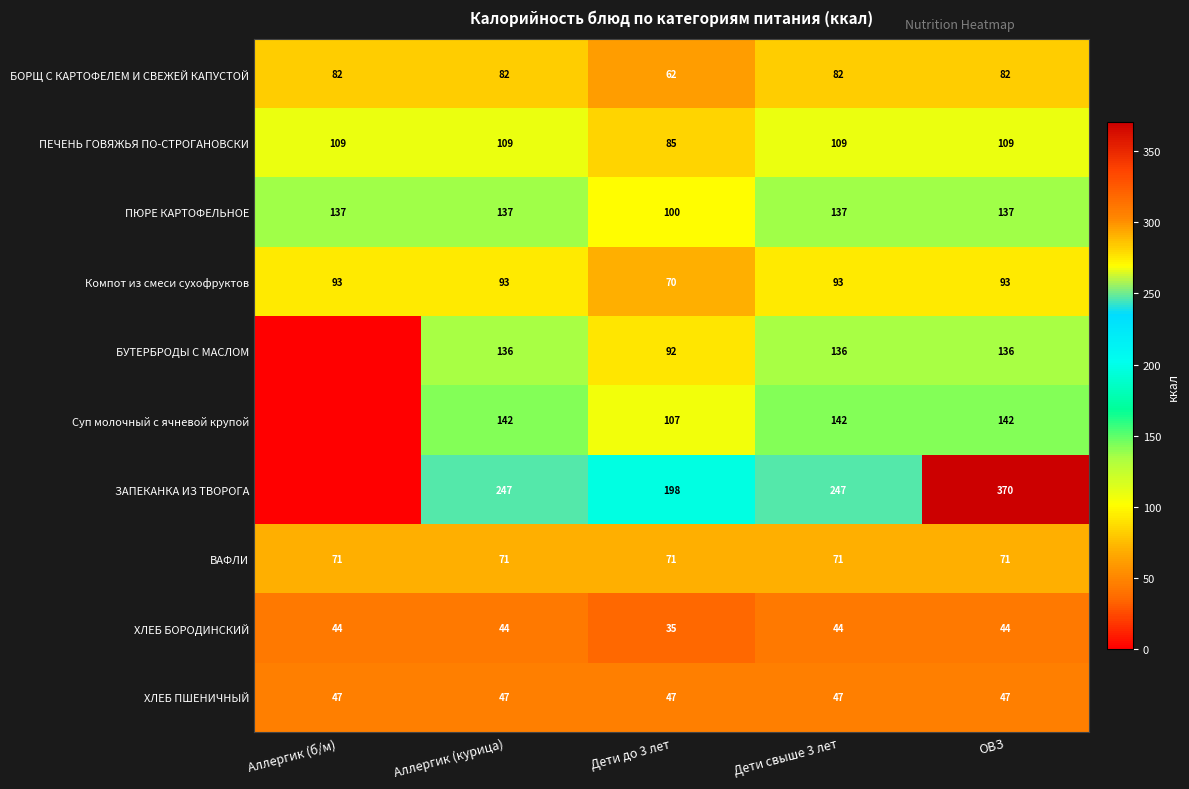

What is the approximate value of ХЛЕБ ПШЕНИЧНЫЙ at Дети до 3 лет?

47